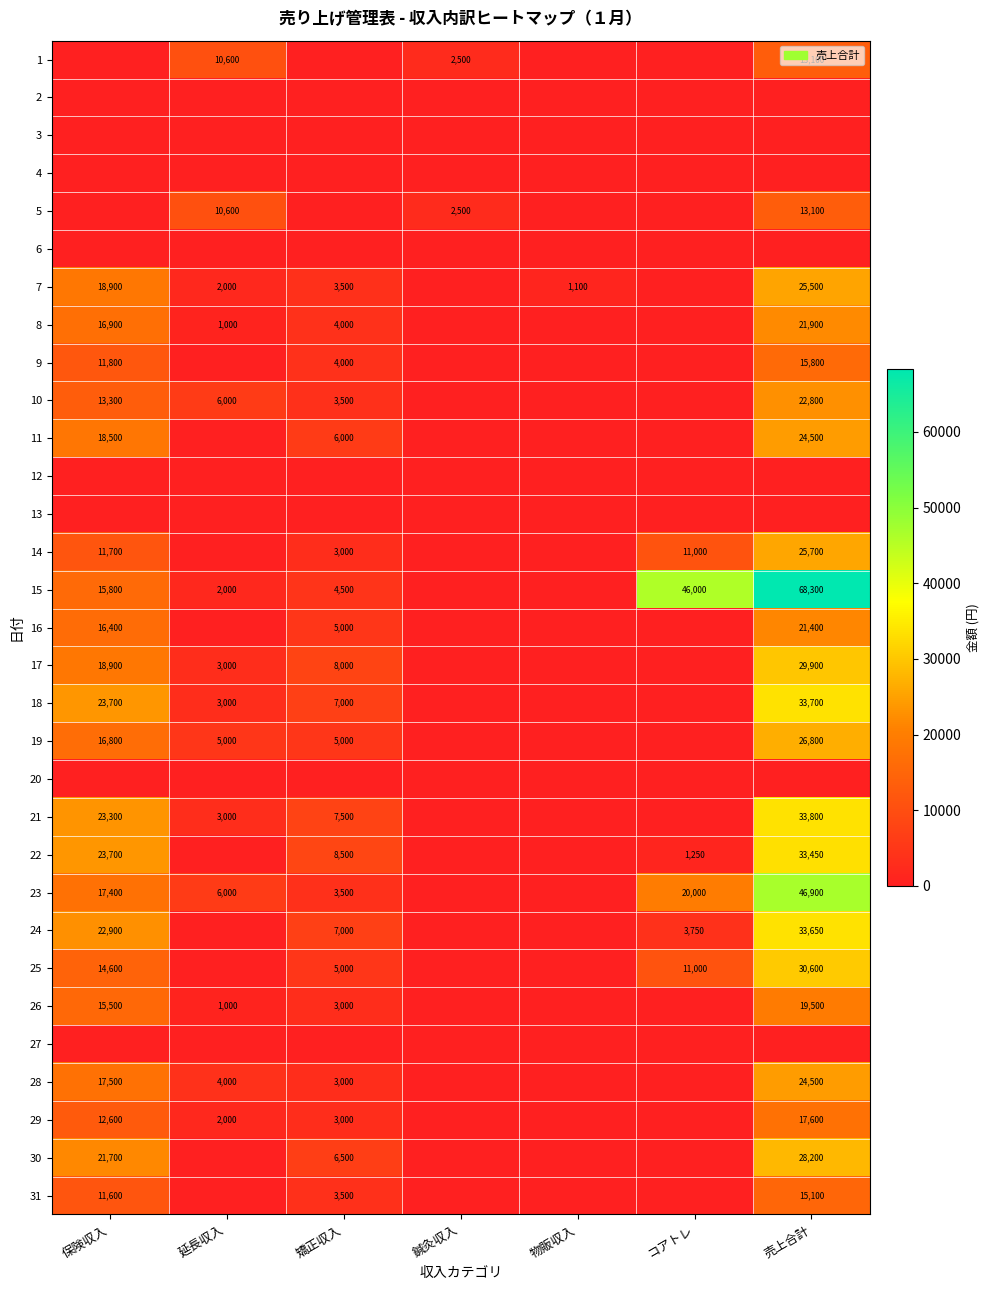

The value of 7 at 物販収入 is 1100. True or false?

True